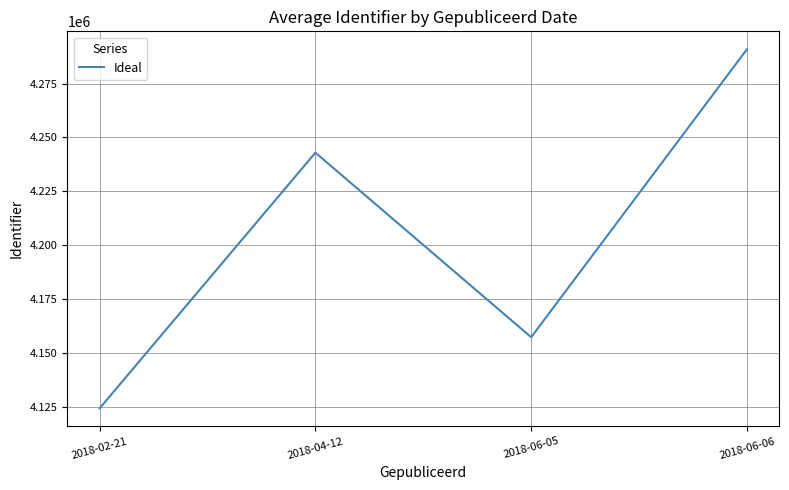

Read the value at 2018-06-05.

4157203.3